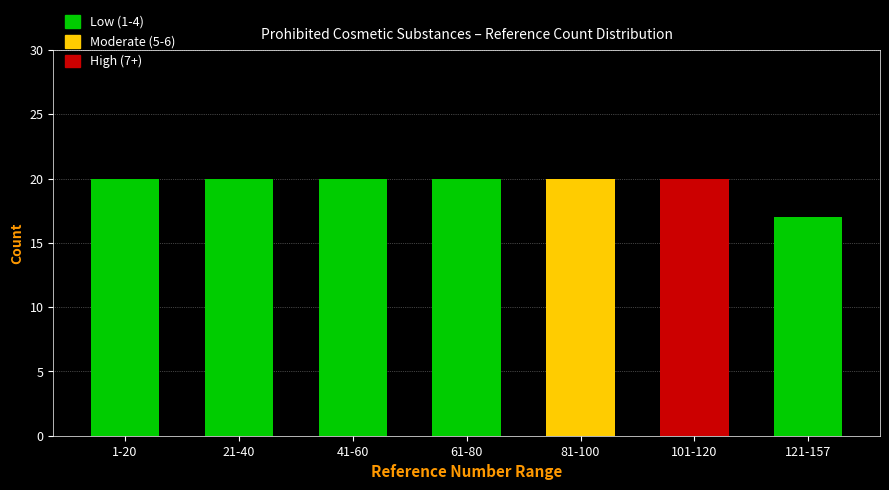

Reading left to right, extract all data points from this chart.

20	20	20	20	20	20	17